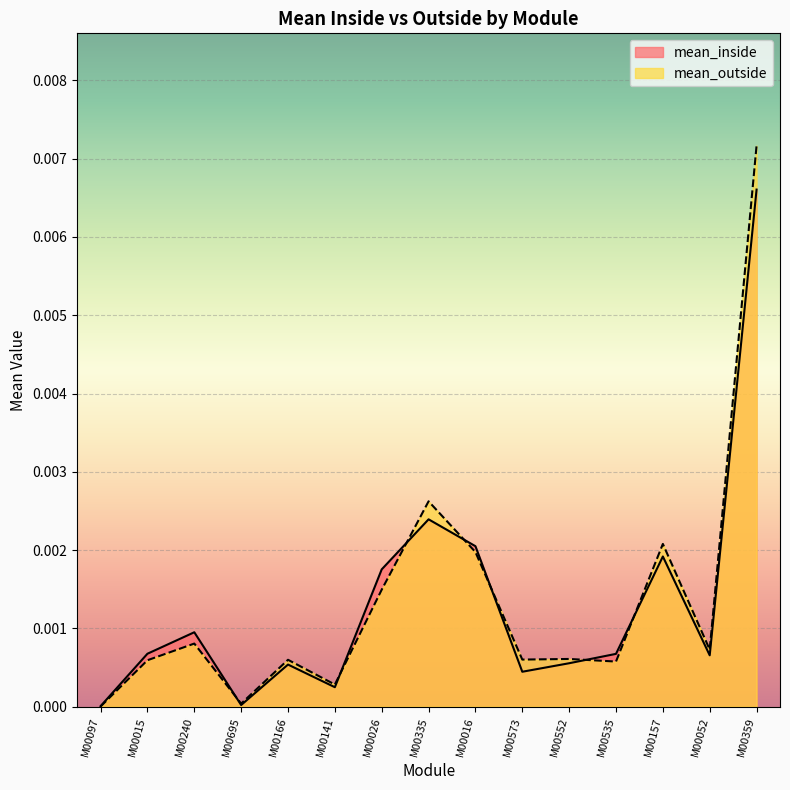

How many lines are shown in the chart?

2